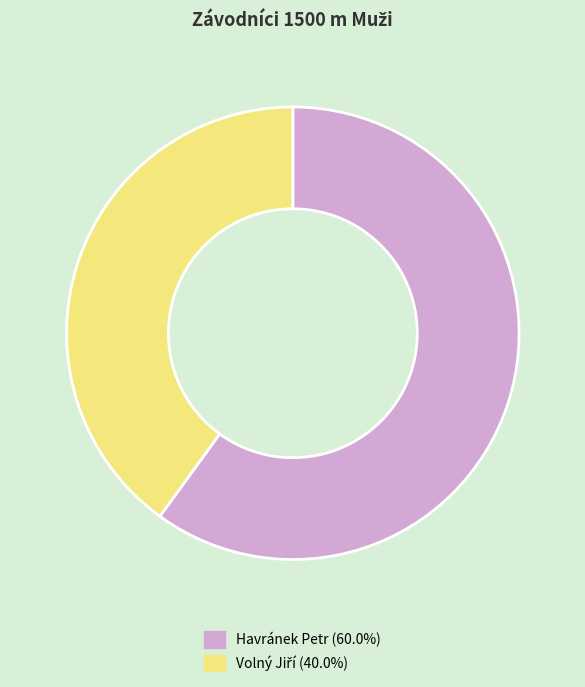

Which slice represents more than half of the pie?

Havránek Petr